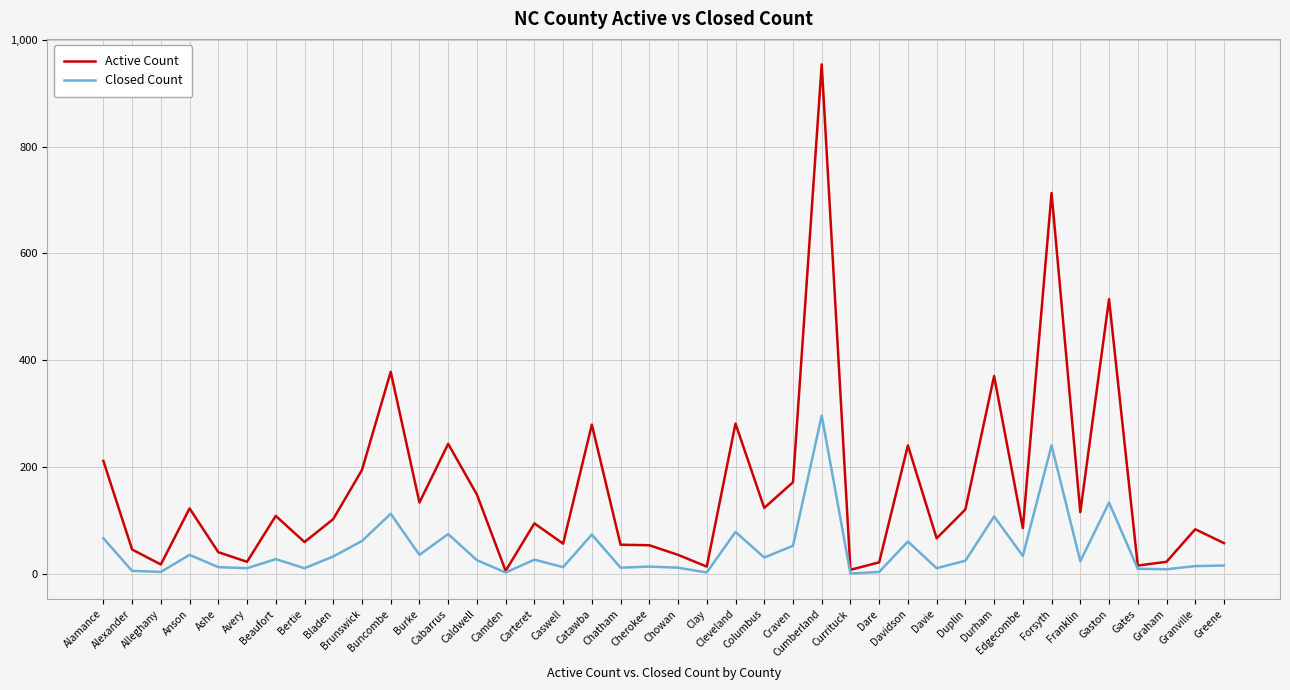

What is the minimum value for Active Count?

5